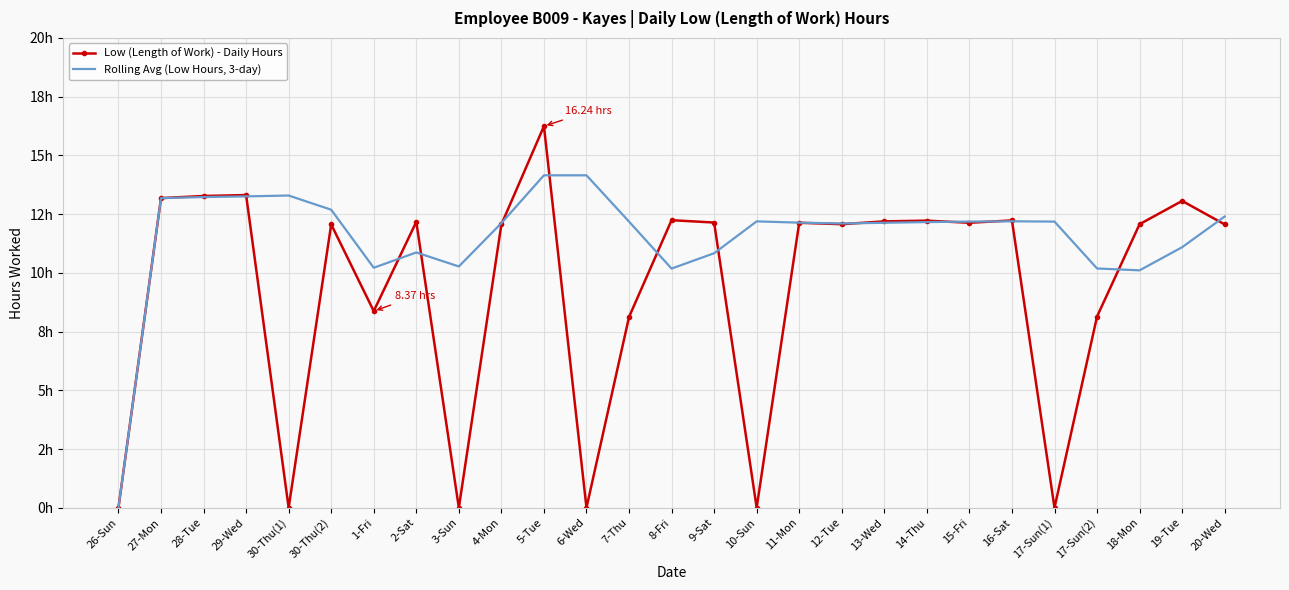

True or false: Rolling Avg (Low Hours, 3-day) has a value of 12.1 at 13-Wed.

True